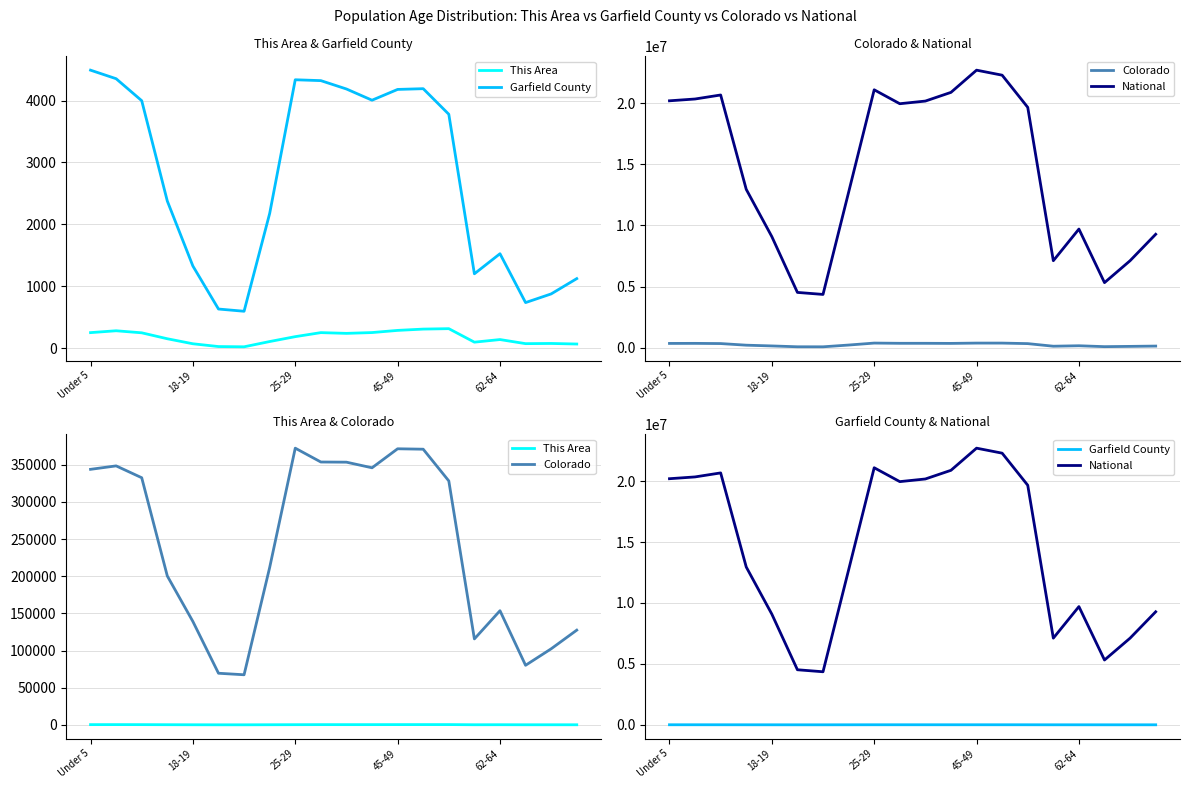

What is the sum of the Garfield County values at 9 and 11?

8326